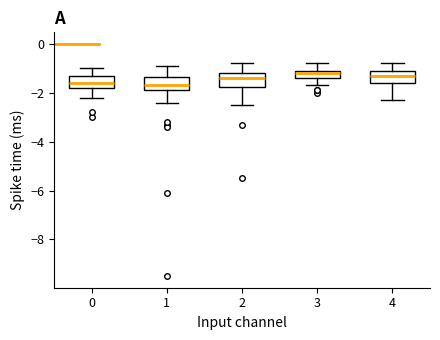

Where does the lower whisker of the box at x = 3 end on the y-axis? The values are not printed on the chart, so give them approximately, as read against the axis.

-1.6